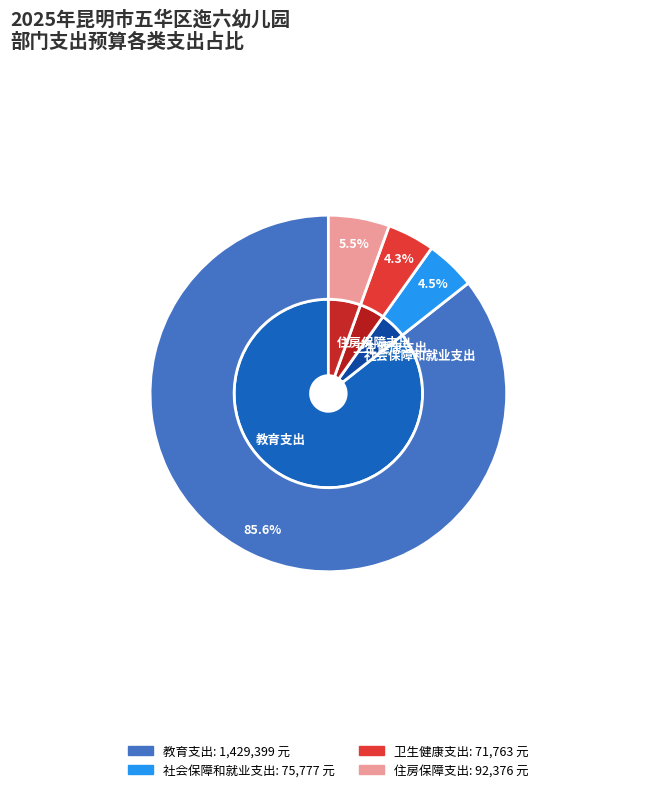

To the nearest percent, what portion does 住房保障支出 represent?

6%